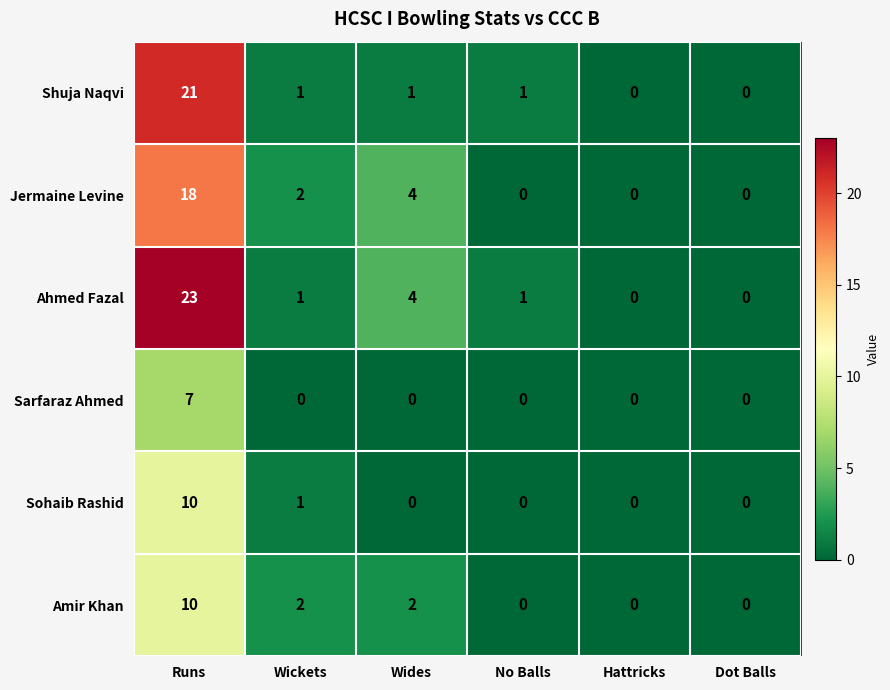

How many data points in Jermaine Levine are less than 2?

3